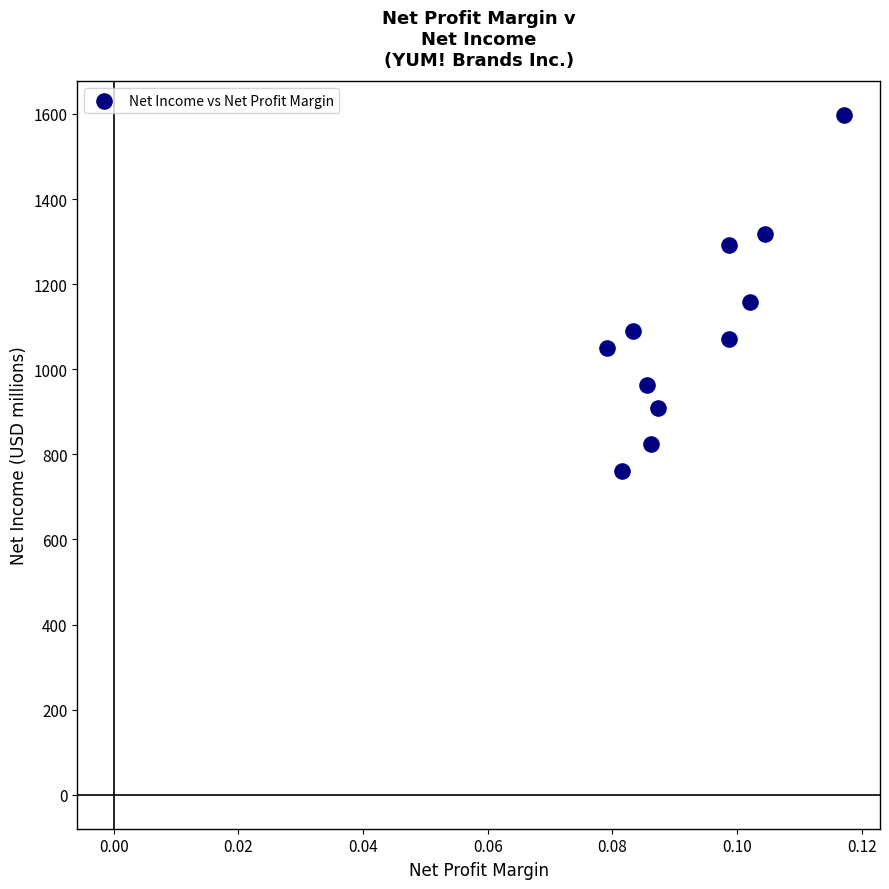

What is the average Y value?

1094